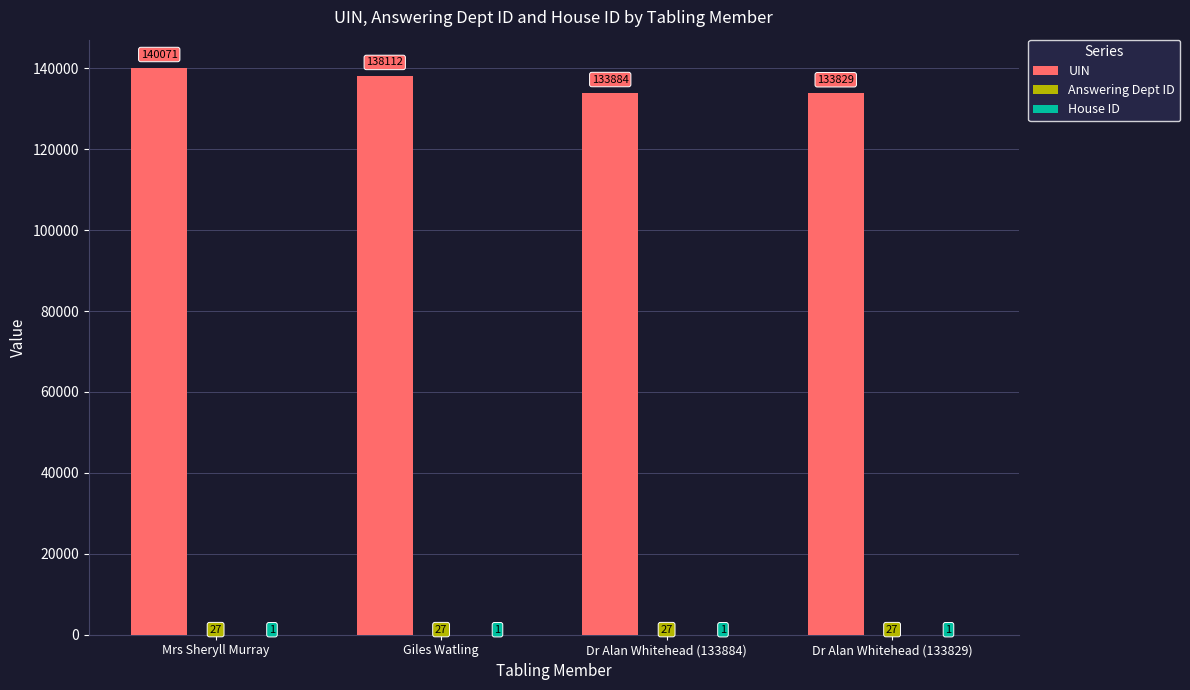

What is the maximum value shown in the chart?

140071